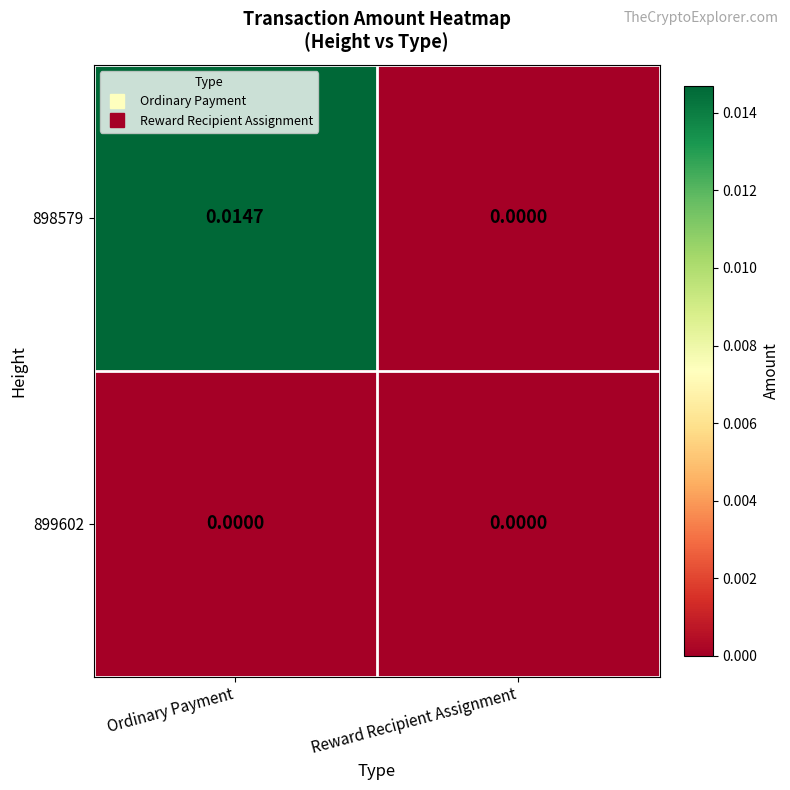

Which category has the lowest value in the 898579 series?

Reward Recipient Assignment